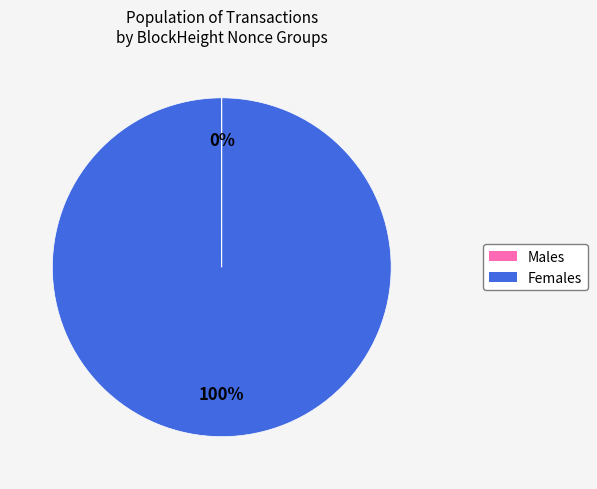

To the nearest percent, what is the average slice percentage?

50%